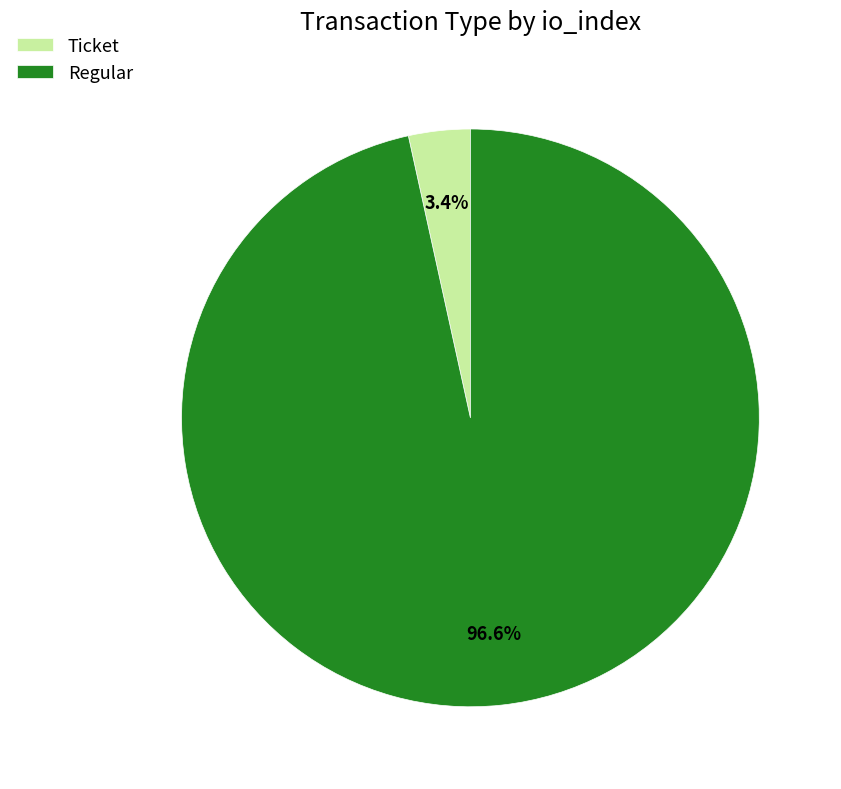

How many segments does this pie chart have?

2